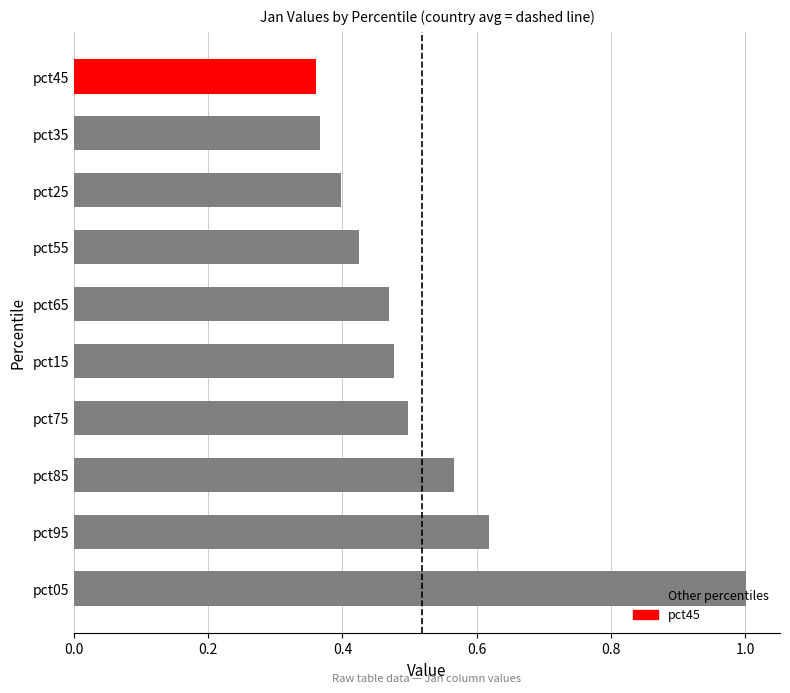

The value at pct65 is 0.5. True or false?

True